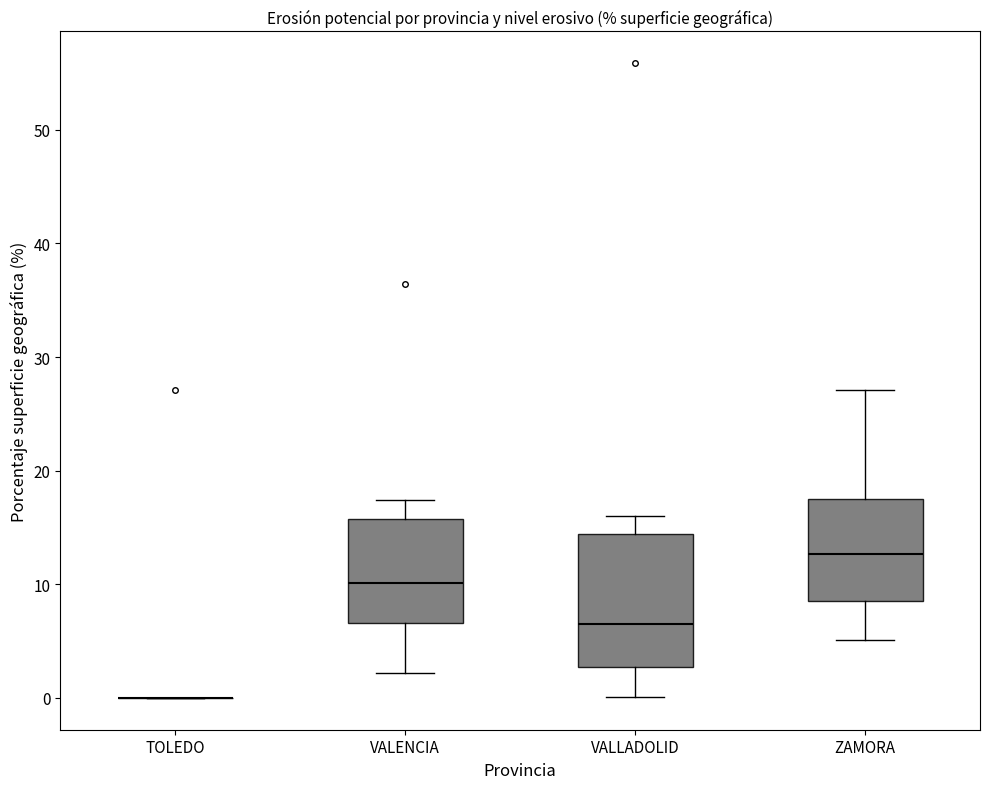

Where does the upper whisker of the box for ZAMORA end on the y-axis? The values are not printed on the chart, so give them approximately, as read against the axis.

27